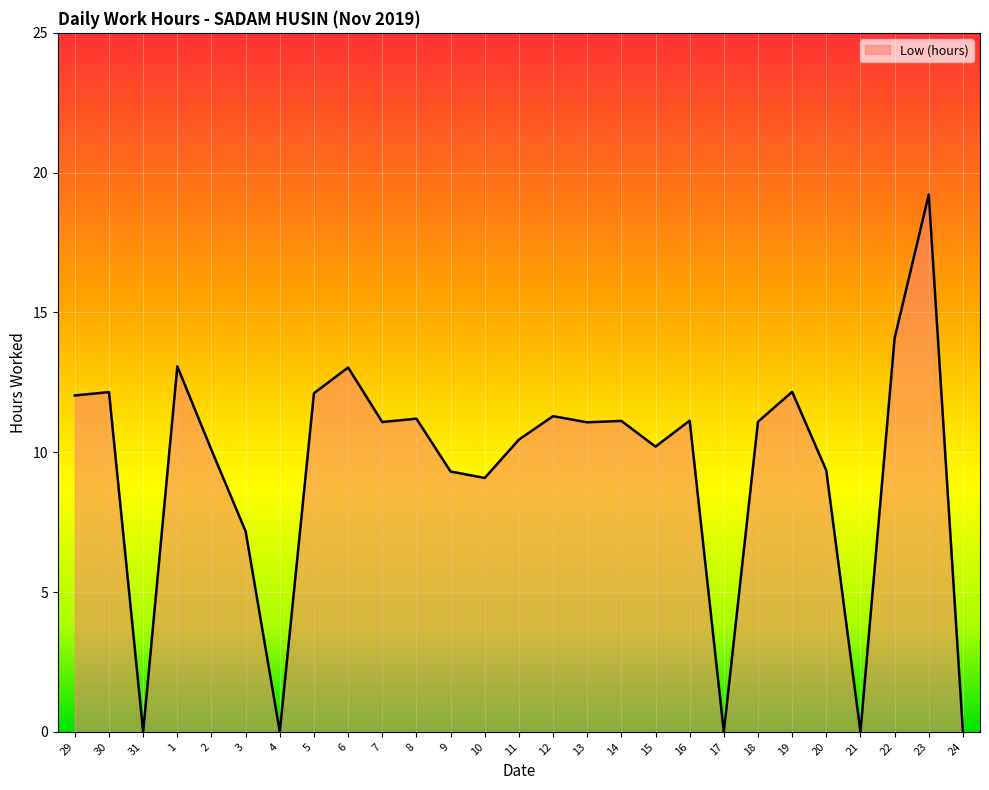

What position from the right is 5?

20